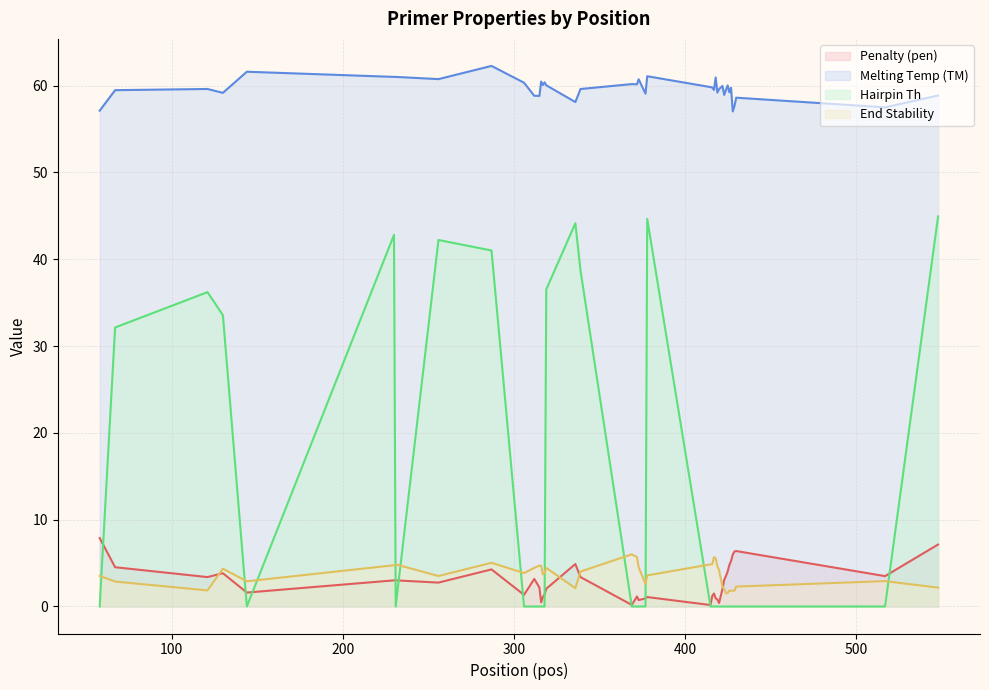

What is the sum of the pen values at 130 and 339?

7.2